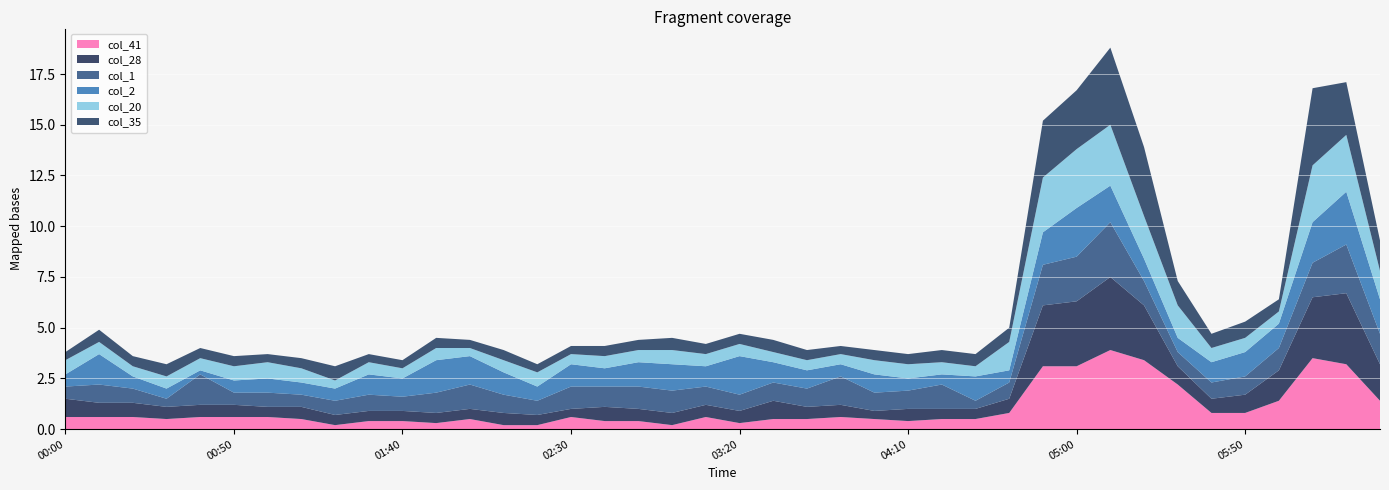

Reading right to left, what are all the values shown in this chart?

col_41: 1.4	3.2	3.5	1.4	0.8	0.8	2.2	3.4	3.9	3.1	3.1	0.8	0.5	0.5	0.4	0.5	0.6	0.5	0.5	0.3	0.6	0.2	0.4	0.4	0.6	0.2	0.2	0.5	0.3	0.4	0.4	0.2	0.5	0.6	0.6	0.6	0.5	0.6	0.6	0.6
col_28: 1.8	3.5	3.0	1.5	0.9	0.7	0.9	2.7	3.6	3.2	3.0	0.7	0.5	0.5	0.6	0.4	0.6	0.6	0.9	0.6	0.6	0.6	0.6	0.7	0.4	0.5	0.6	0.5	0.5	0.5	0.5	0.5	0.6	0.5	0.6	0.6	0.6	0.7	0.7	0.9
col_1: 1.5	2.4	1.7	1.1	0.9	0.8	0.7	1.2	2.7	2.2	2.0	0.8	0.4	1.2	0.9	0.9	1.4	0.9	0.9	0.8	0.9	1.1	1.1	1.0	1.1	0.7	0.9	1.2	1.0	0.7	0.8	0.7	0.6	0.7	0.6	1.5	0.4	0.7	0.9	0.6
col_2: 1.7	2.6	2.0	1.2	1.2	1.0	0.7	1.1	1.8	2.4	1.6	0.6	1.2	0.5	0.6	0.9	0.6	0.9	1.0	1.9	1.0	1.3	1.2	0.9	1.1	0.7	1.1	1.4	1.6	0.9	1.0	0.6	0.6	0.7	0.6	0.2	0.5	0.6	1.5	0.6
col_20: 1.4	2.8	2.8	0.6	0.7	0.7	1.6	2.1	3.0	2.9	2.7	1.4	0.5	0.6	0.7	0.7	0.5	0.5	0.5	0.6	0.6	0.7	0.6	0.6	0.5	0.7	0.6	0.4	0.6	0.5	0.6	0.4	0.7	0.8	0.7	0.6	0.6	0.5	0.6	0.7
col_35: 1.5	2.6	3.8	0.6	0.8	0.7	1.2	3.4	3.8	2.9	2.8	0.7	0.6	0.6	0.5	0.5	0.4	0.5	0.6	0.5	0.5	0.6	0.5	0.5	0.4	0.4	0.5	0.4	0.5	0.4	0.4	0.7	0.5	0.4	0.5	0.5	0.6	0.5	0.6	0.4